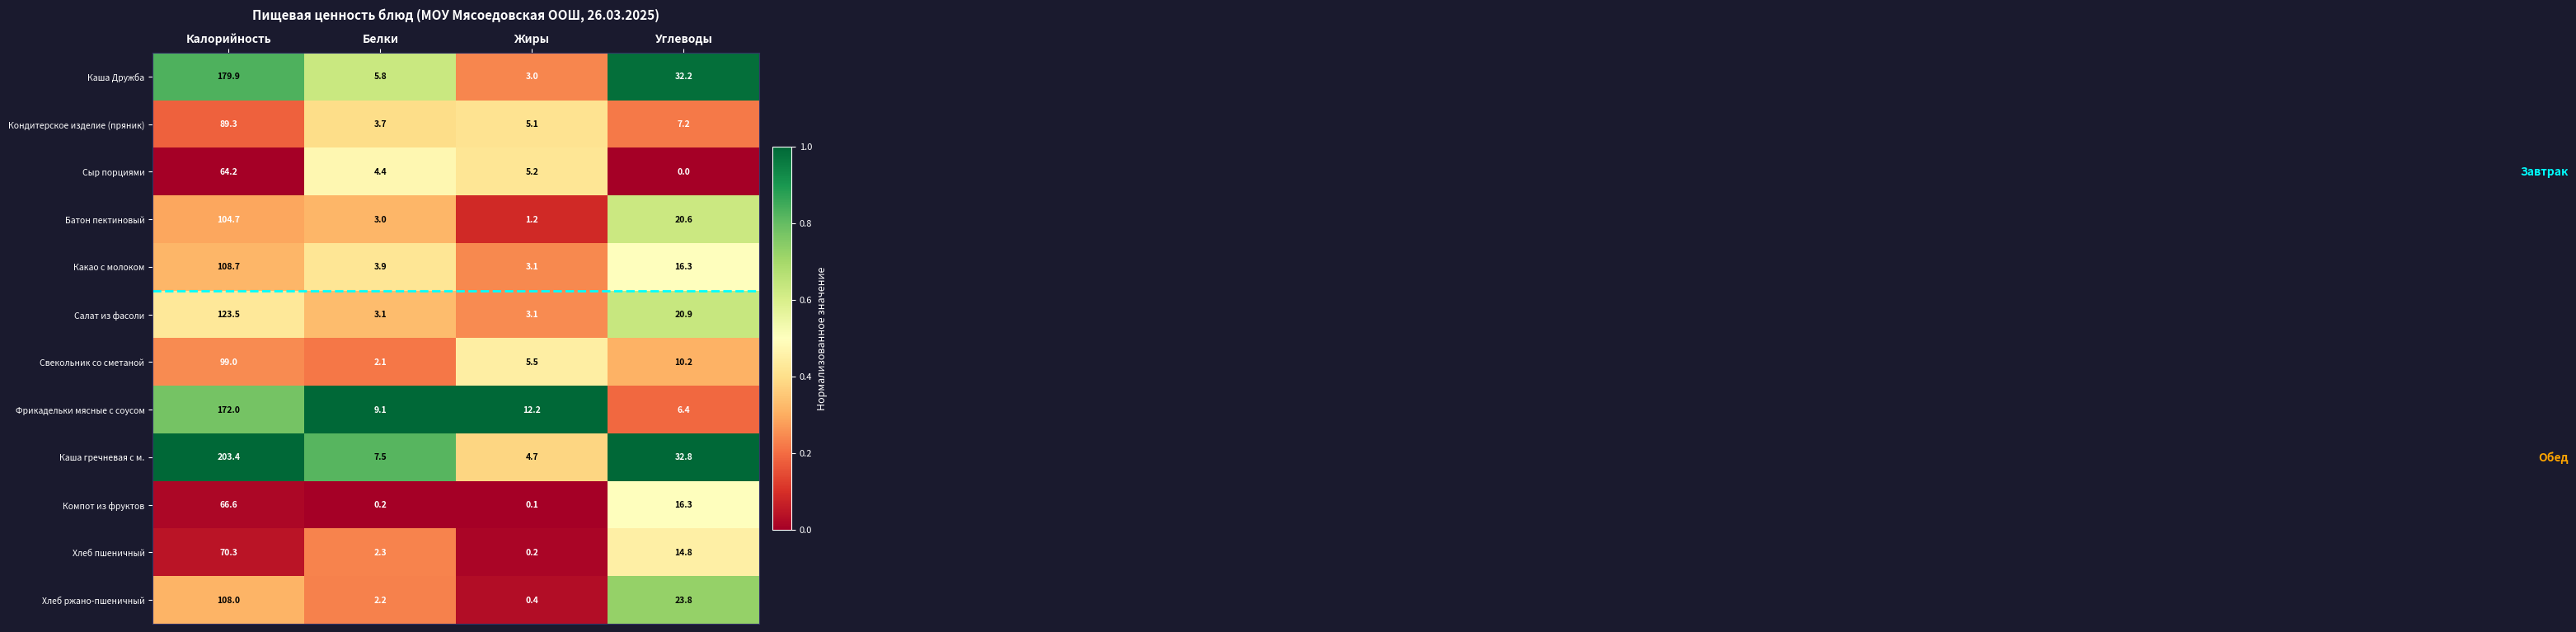

What is the average value of the Компот из фруктов series?

20.8